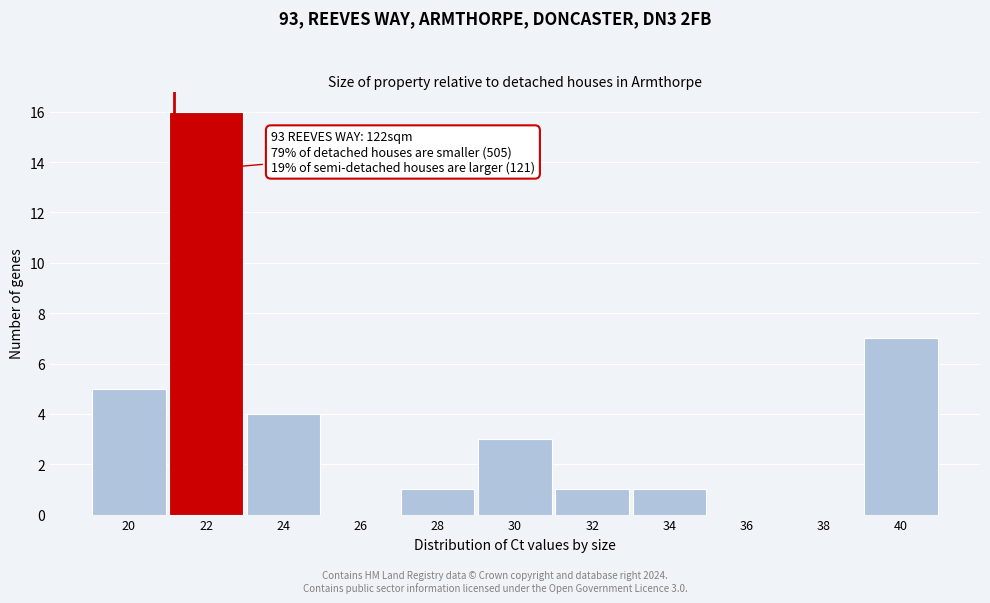

Reading left to right, extract all data points from this chart.

20=5	22=16	24=4	26=0	28=1	30=3	32=1	34=1	36=0	38=0	40=7